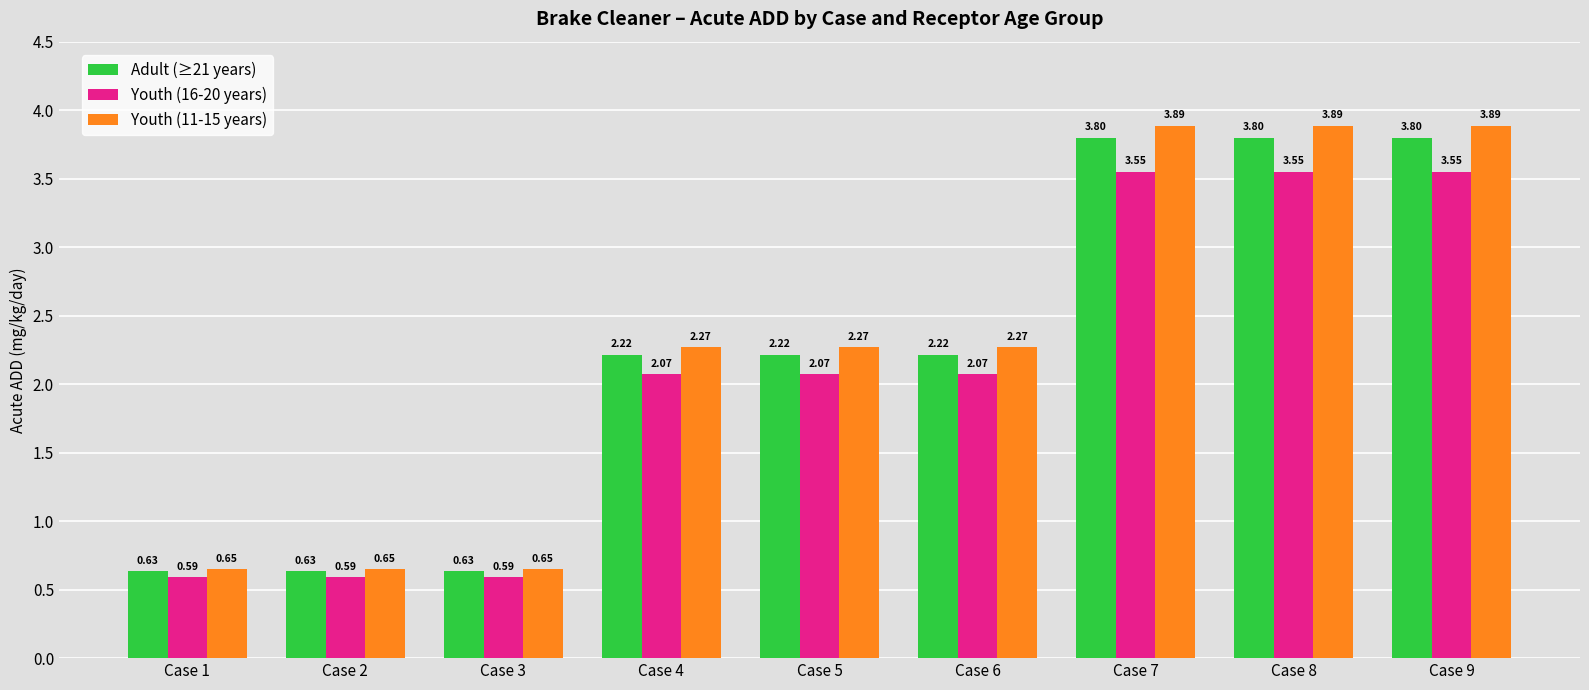

What is the total value across all series at Case 6?

6.6